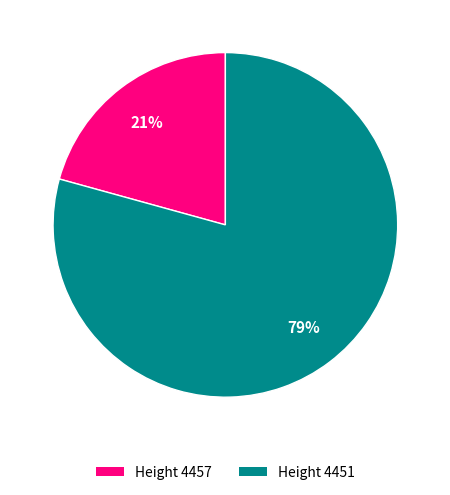

Is there any slice that represents more than half of the pie?

Yes